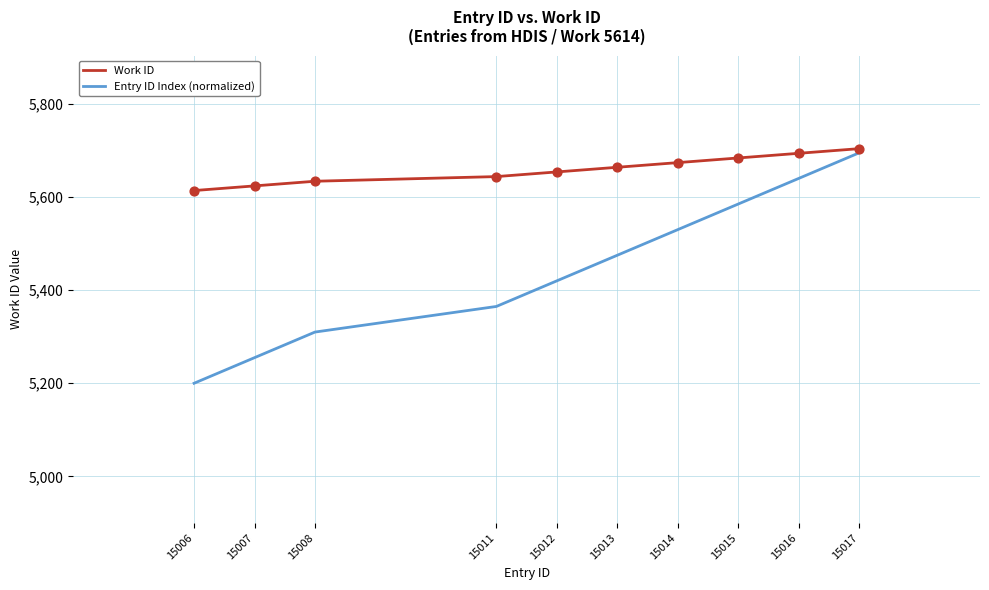

At how many categories does at least one series exceed 5339?

10